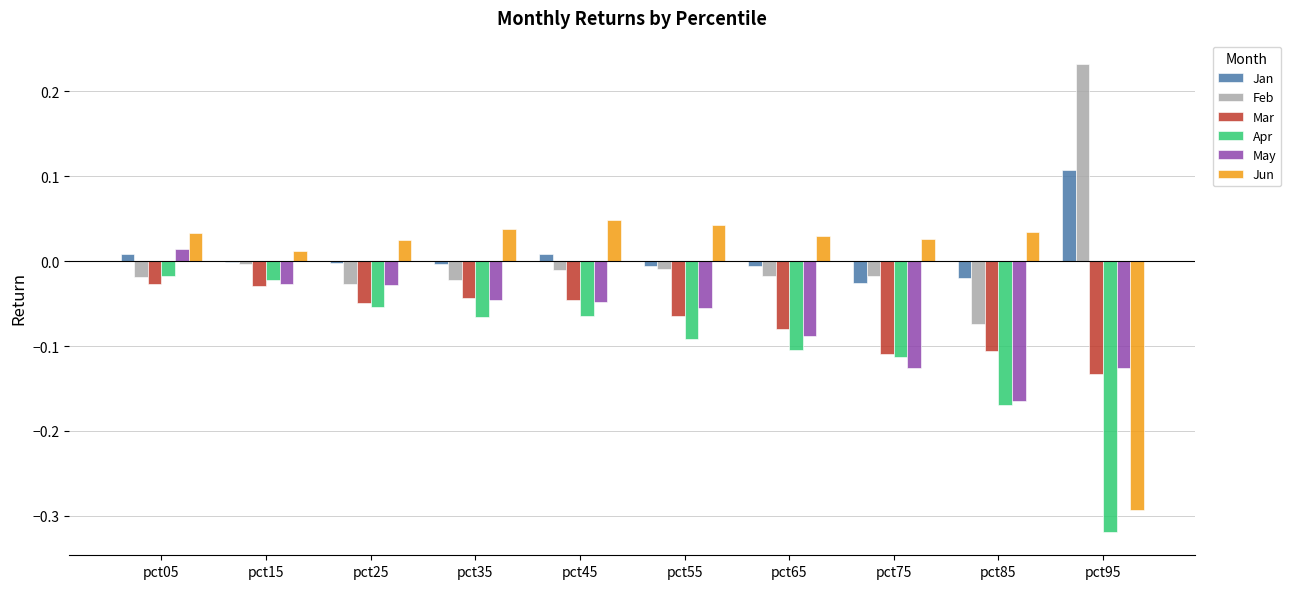

What is the sum of all Mar values?

-0.7